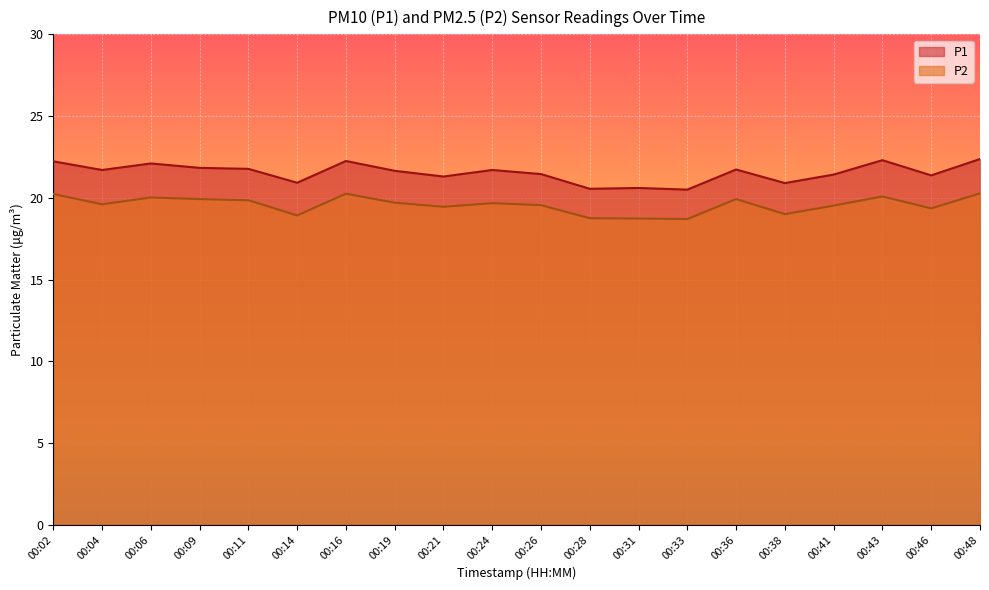

Reading left to right, what are all the values shown in this chart?

P1: 22.2	21.7	22.1	21.8	21.8	20.9	22.2	21.6	21.3	21.7	21.4	20.6	20.6	20.5	21.7	20.9	21.4	22.3	21.4	22.4
P2: 20.2	19.6	20.0	19.9	19.9	18.9	20.2	19.7	19.4	19.7	19.6	18.8	18.7	18.7	19.9	19.0	19.5	20.1	19.4	20.3